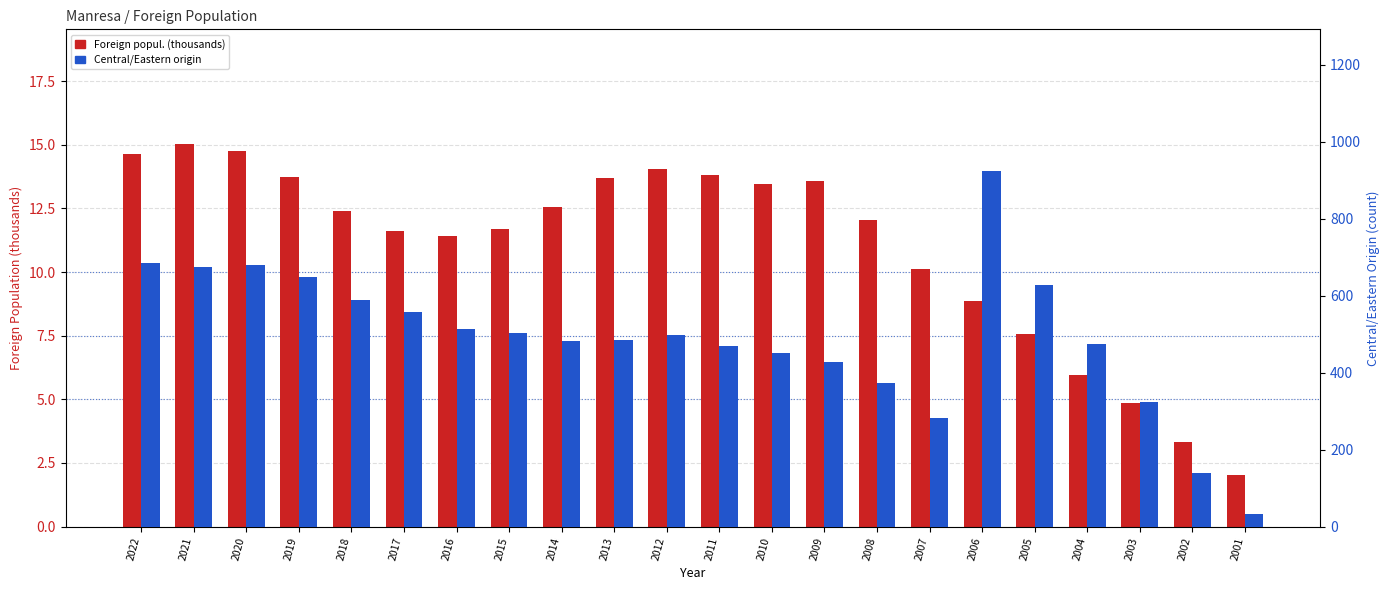

Reading left to right, extract all data points from this chart.

Foreign popul. (thousands): 14.6	15.0	14.7	13.7	12.4	11.6	11.4	11.7	12.5	13.7	14.1	13.8	13.5	13.6	12.1	10.1	8.9	7.6	6.0	4.8	3.3	2.0
Central/Eastern origin: 685.0	675.0	679.0	648.0	590.0	557.0	513.0	502.0	481.0	484.0	498.0	468.0	451.0	428.0	373.0	283.0	923.0	629.0	474.0	323.0	140.0	33.0